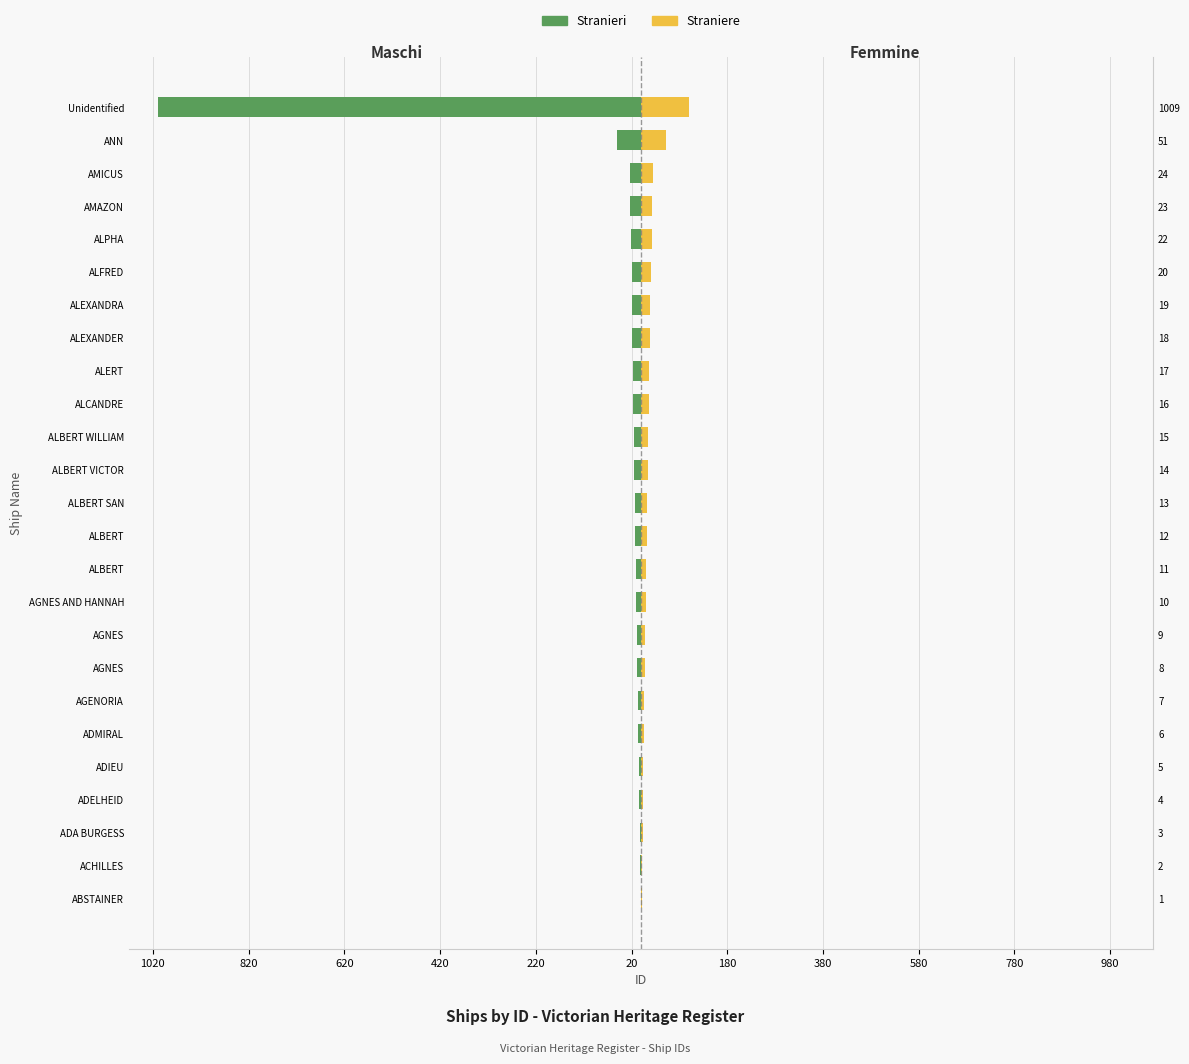

What is the sum of the Femmine values at ALBERT and ALEXANDER?

30